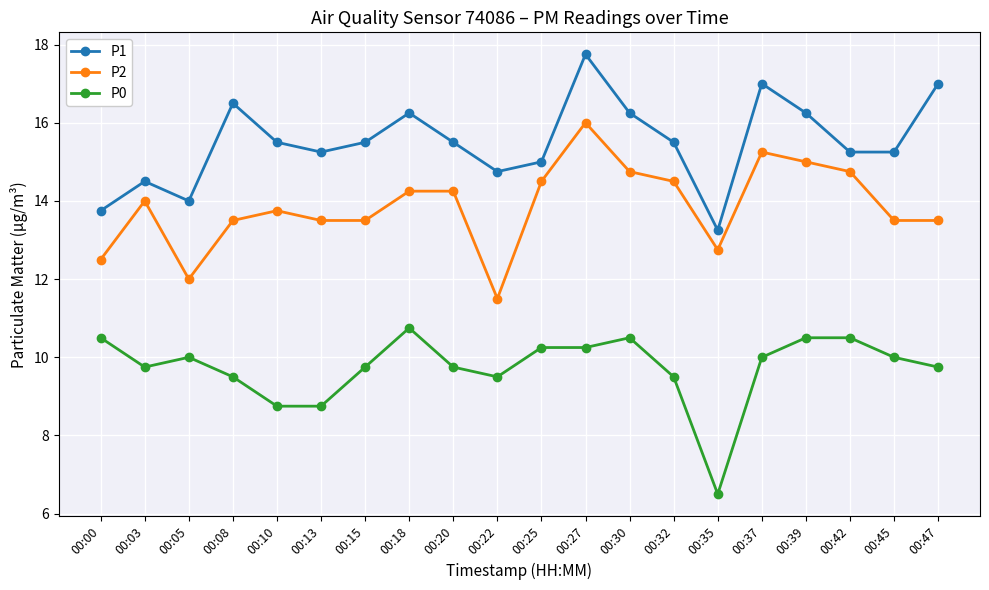

How many data points in P2 are less than 14?

10